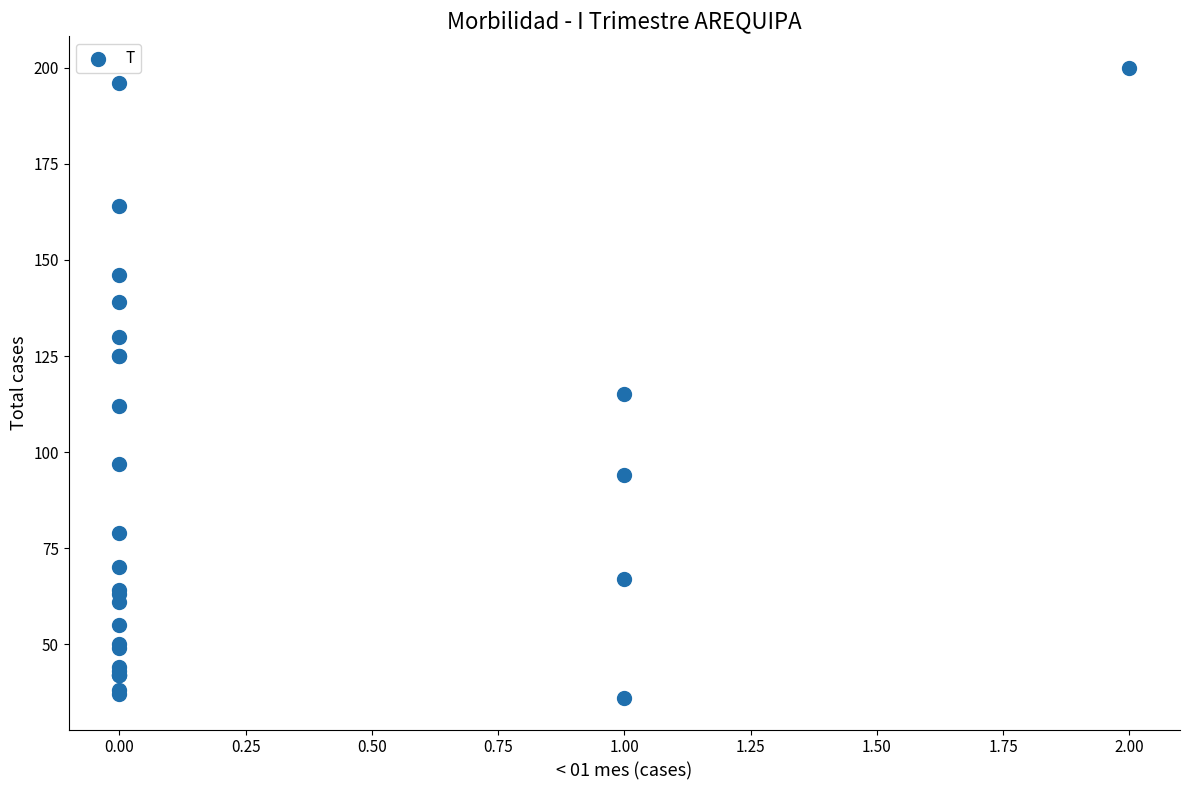

What Y value in the scatter plot is closest to 118?

115